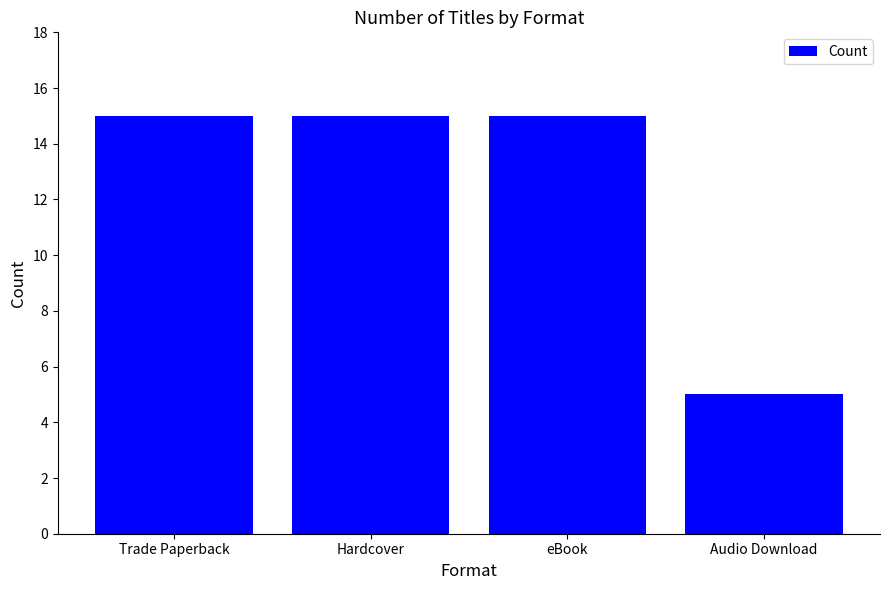

What is the label of the 3rd bar from the left?

eBook